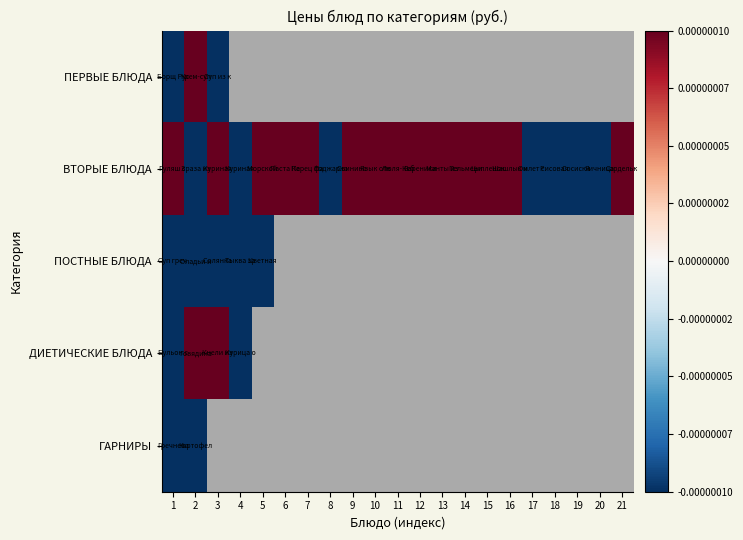

List the series in order of their peak value, highest first.

ВТОРЫЕ БЛЮДА, ДИЕТИЧЕСКИЕ БЛЮДА, ПЕРВЫЕ БЛЮДА, ПОСТНЫЕ БЛЮДА, ГАРНИРЫ